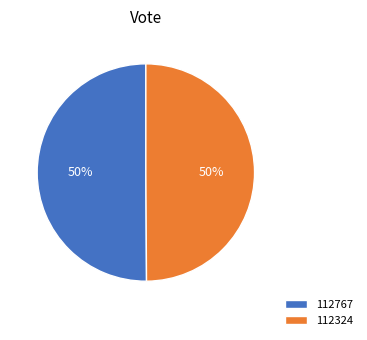

How many segments does this pie chart have?

2